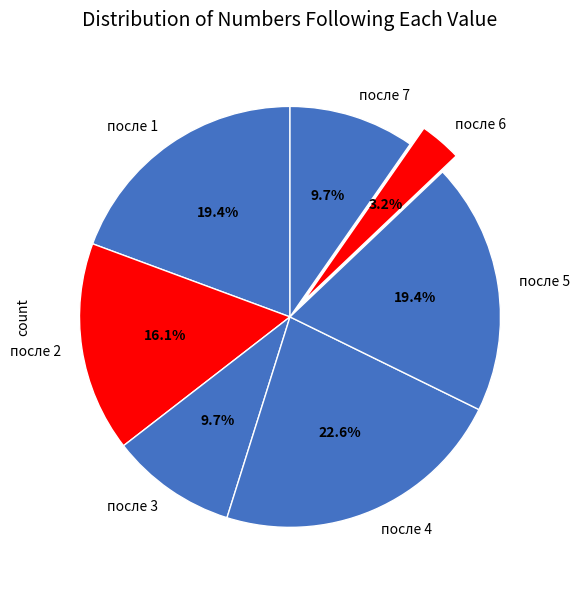

Is there any slice that represents more than half of the pie?

No